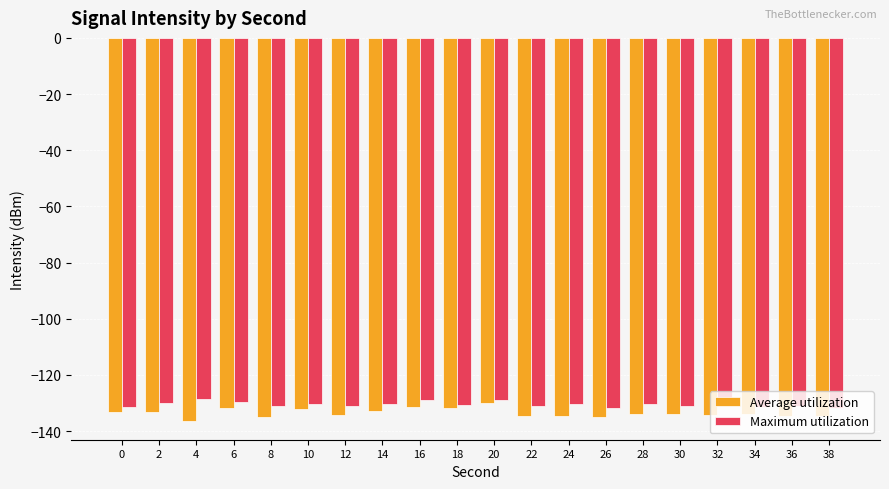

Is it true that Average utilization equals -133.9 at 34?

True